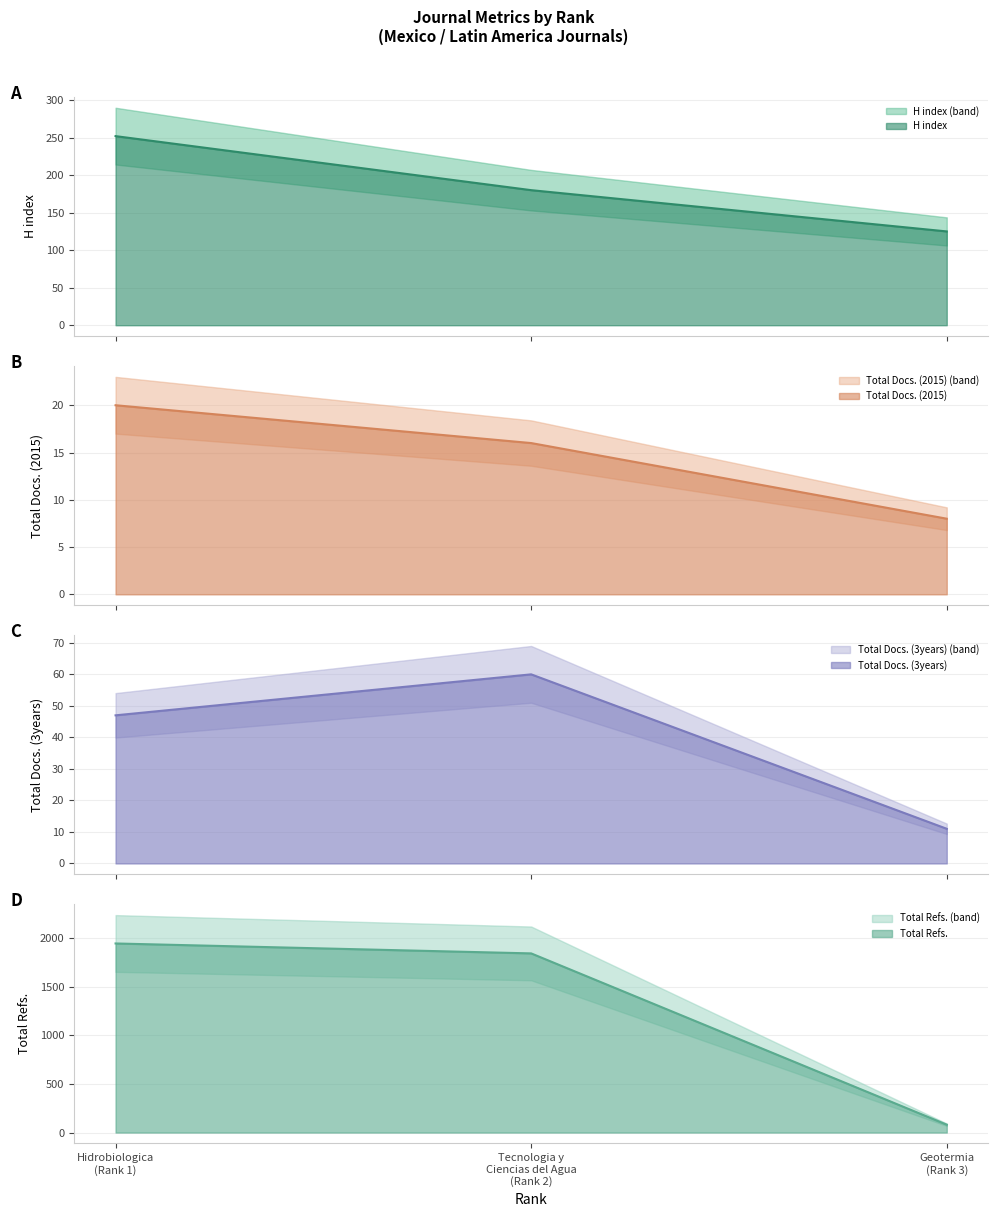

The value of Total Refs. at Tecnologia y Ciencias del Agua (Rank 2) is 649. True or false?

False